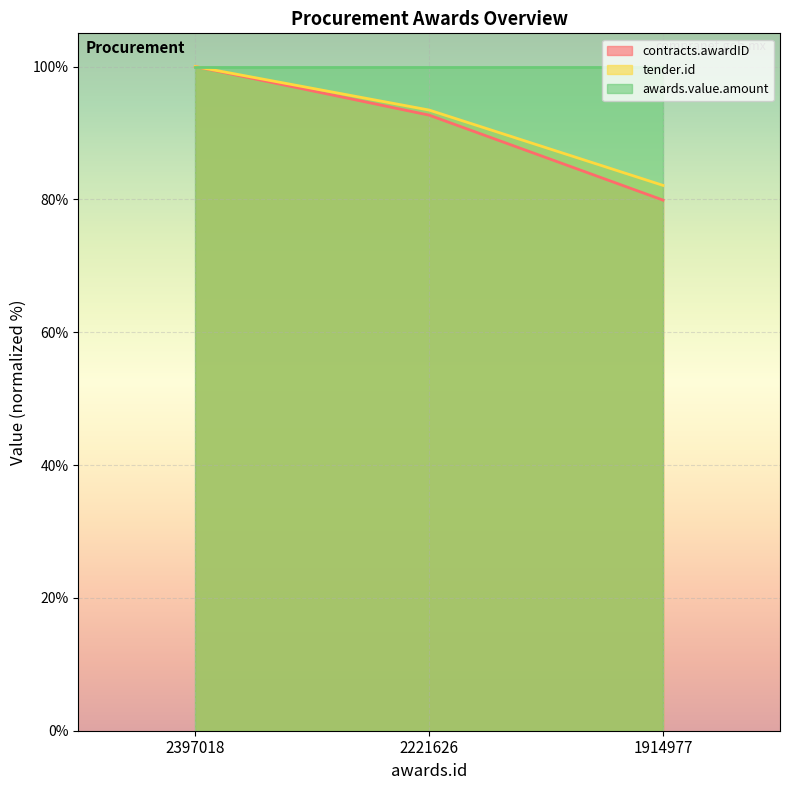

How many lines are shown in the chart?

3